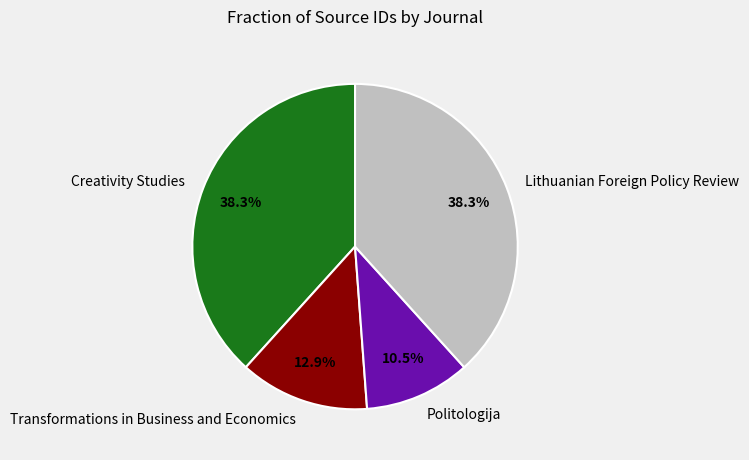

Does Lithuanian Foreign Policy Review account for over 50% of the chart?

No